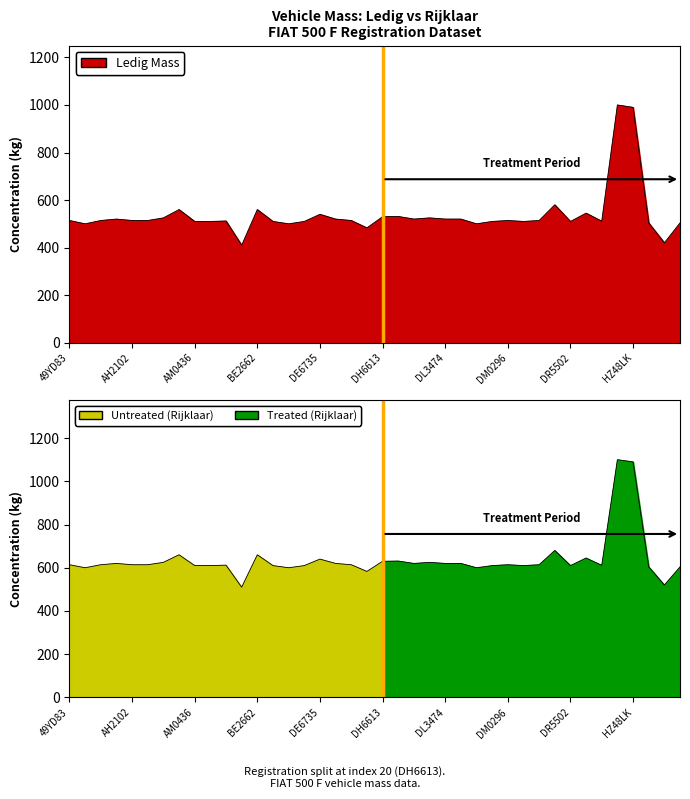

What is the change in value from AM0436 to DL5411?

-10